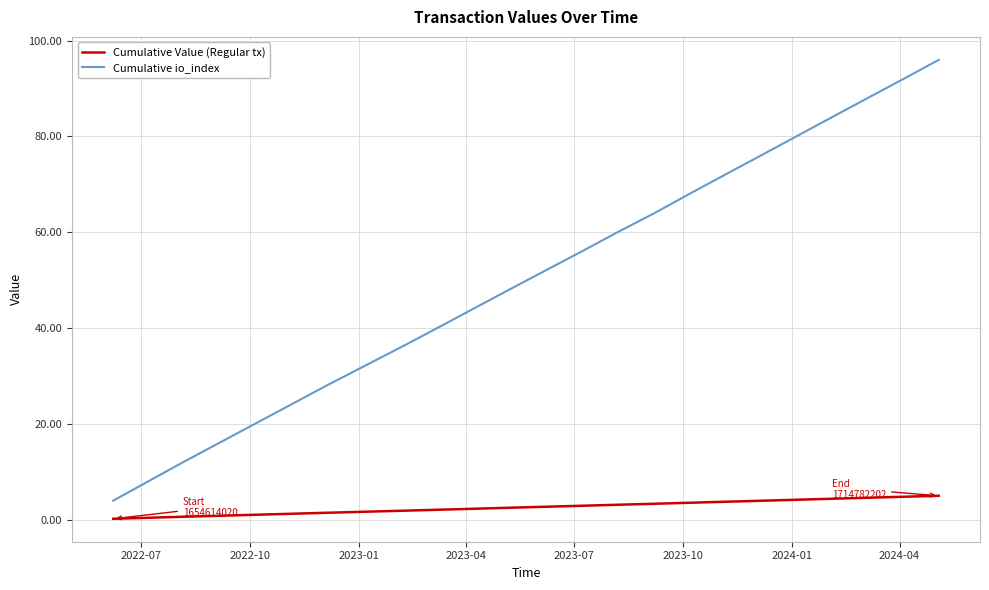

True or false: Cumulative io_index and Cumulative Value (Regular tx) intersect in this chart.

False